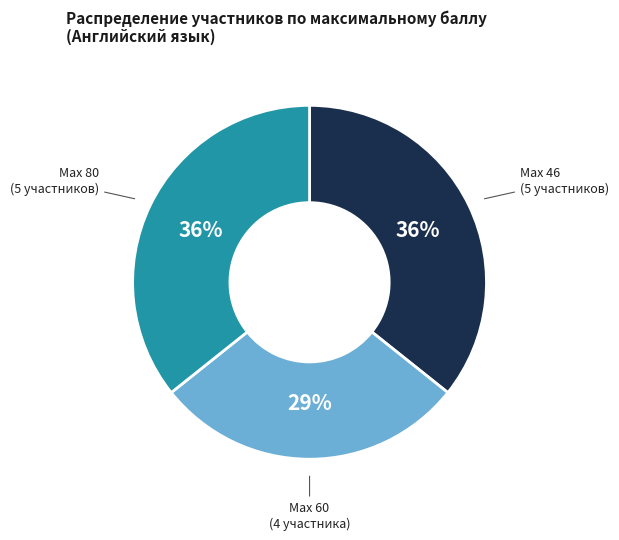

Is there any slice that represents more than half of the pie?

No